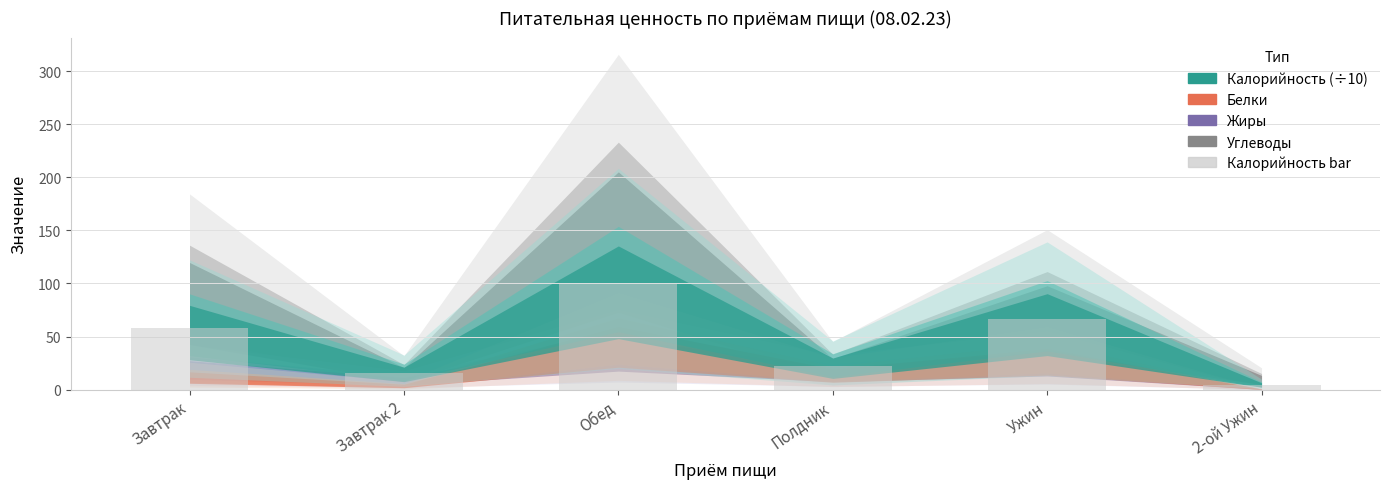

True or false: the data shows 40.0 at Завтрак.

False